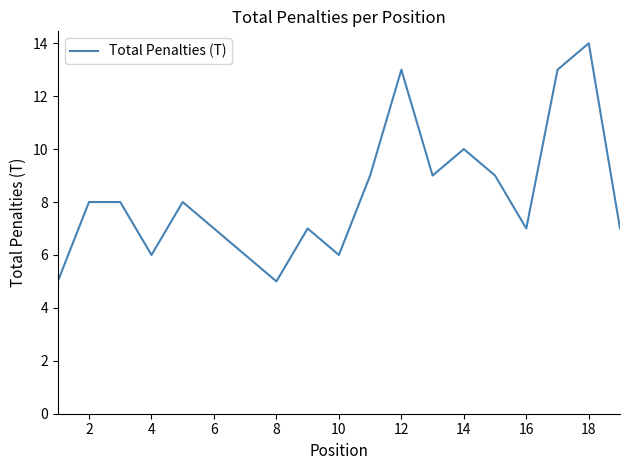

What is the difference between the maximum and minimum values?

9